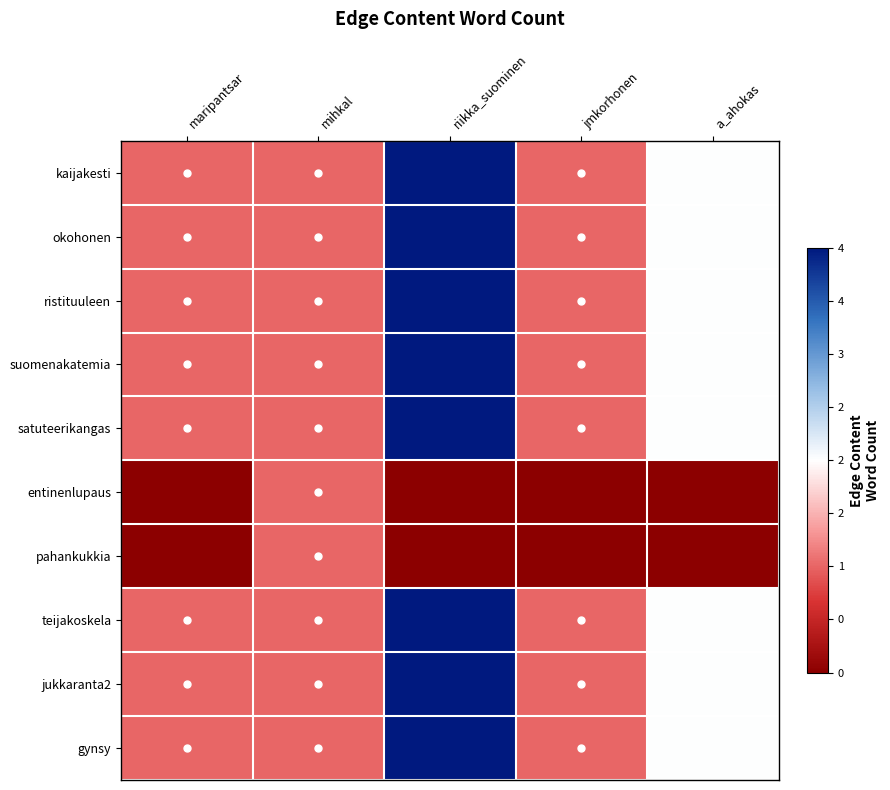

Which has a higher value, maripantsar or a_ahokas?

a_ahokas